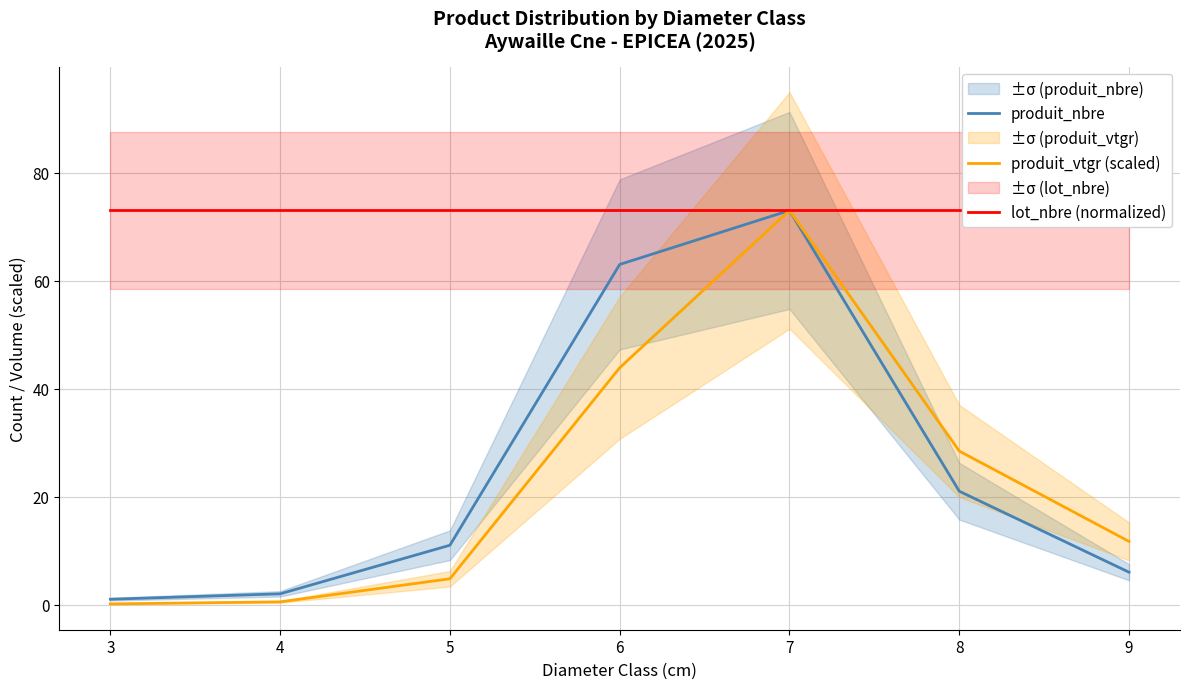

The produit_vtgr (scaled) series shows 0.5 at 4. True or false?

True